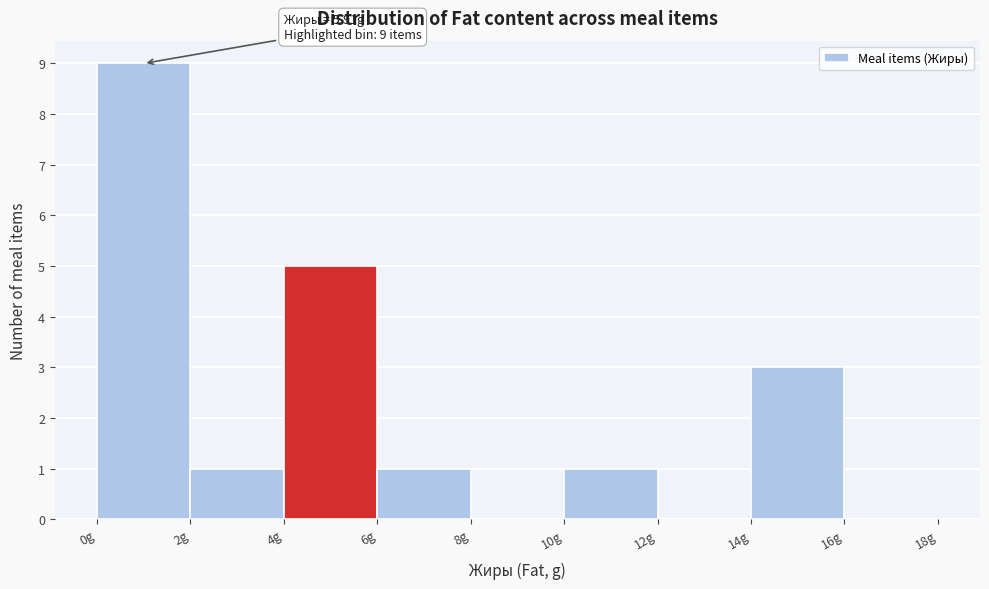

Over which range of the x-axis is the bar tallest?

0 to 2